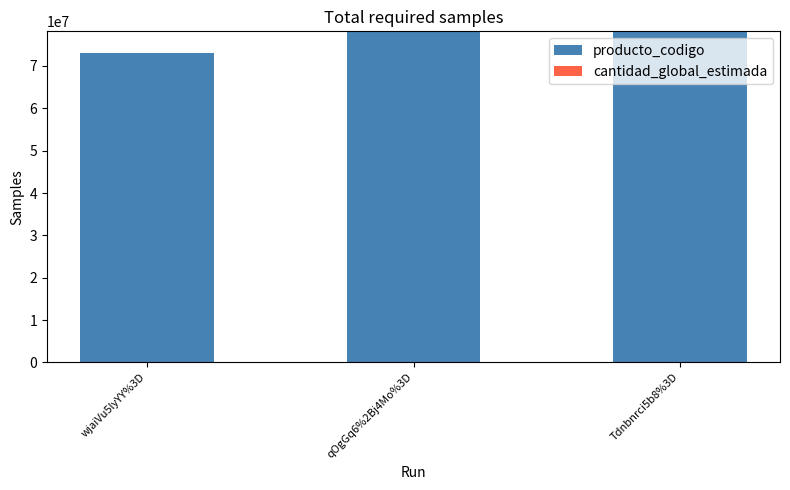

The value of producto_codigo at Tdnbnrci5b8%3D is 78180101. True or false?

True